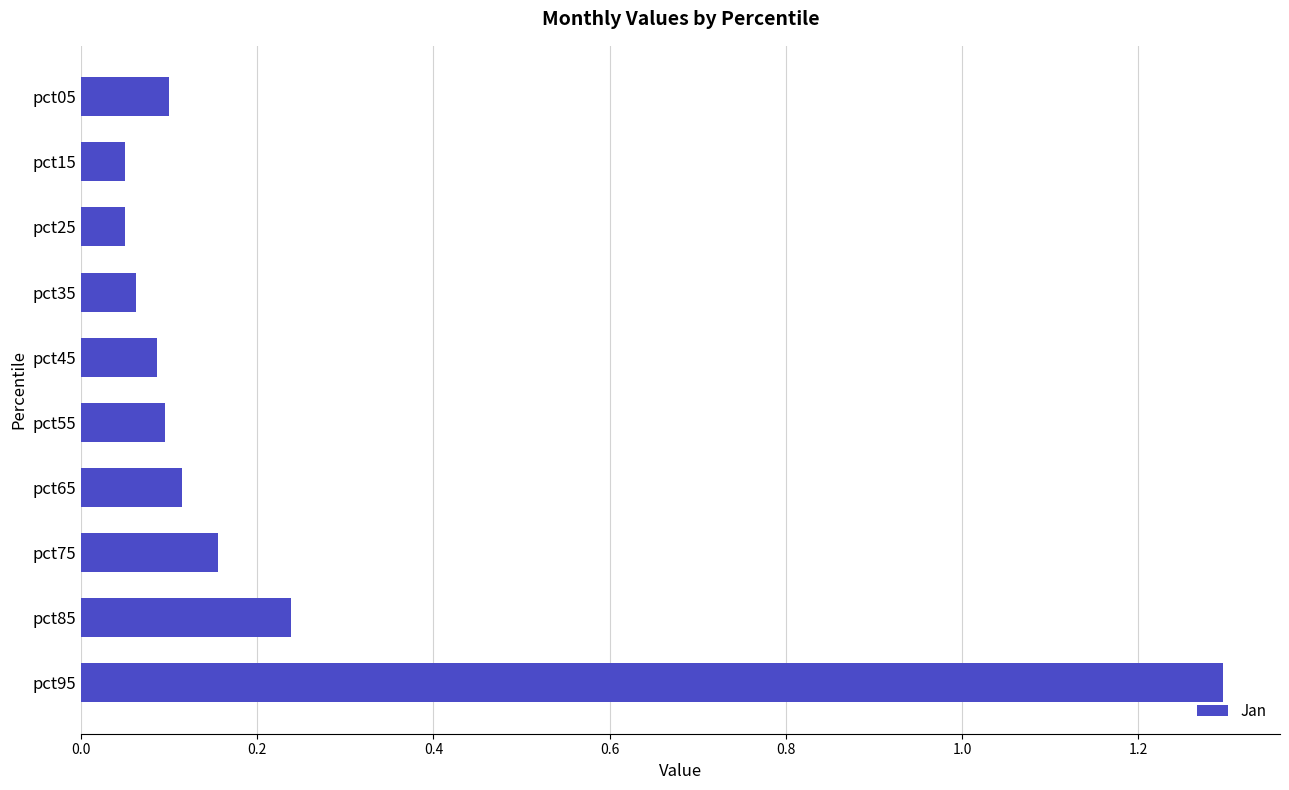

At which category does the chart reach its peak across all series?

pct95